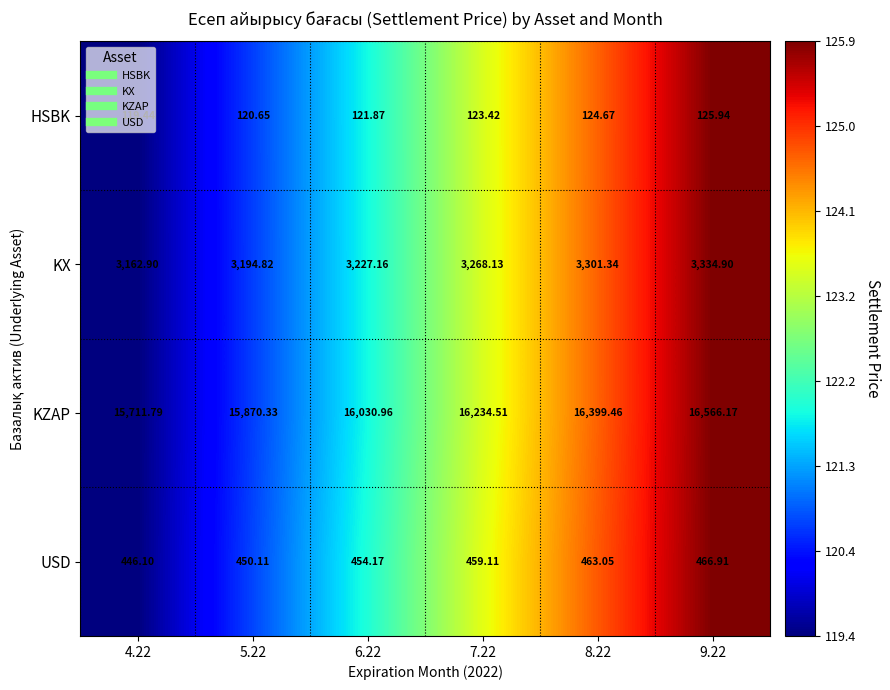

Between 7.22 and 8.22, which series saw the biggest shift?

KZAP